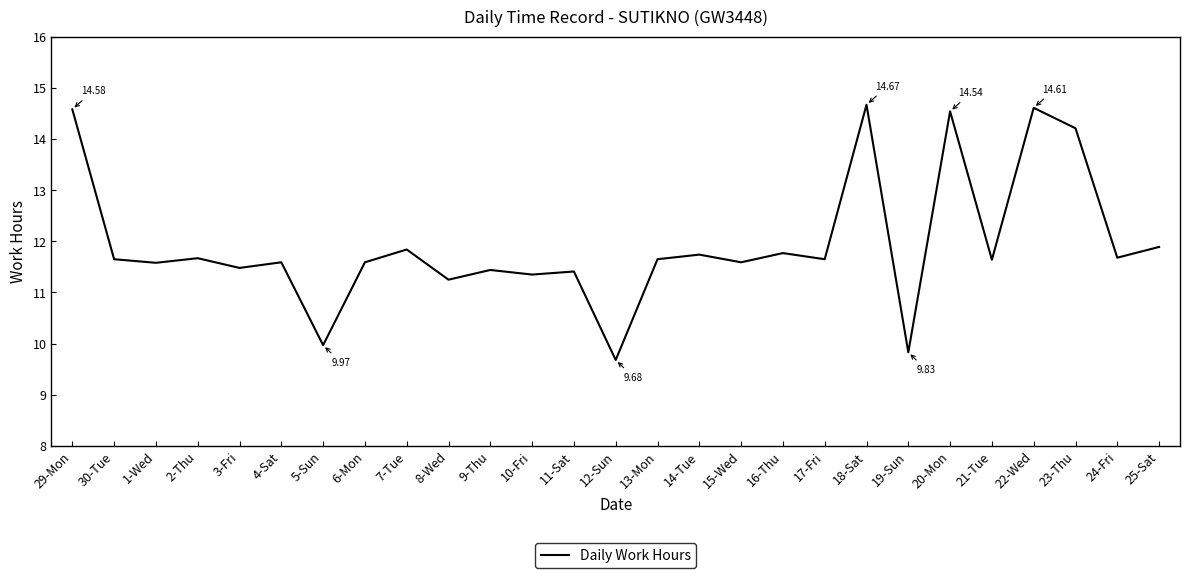

Does the chart have visible grid lines?

No